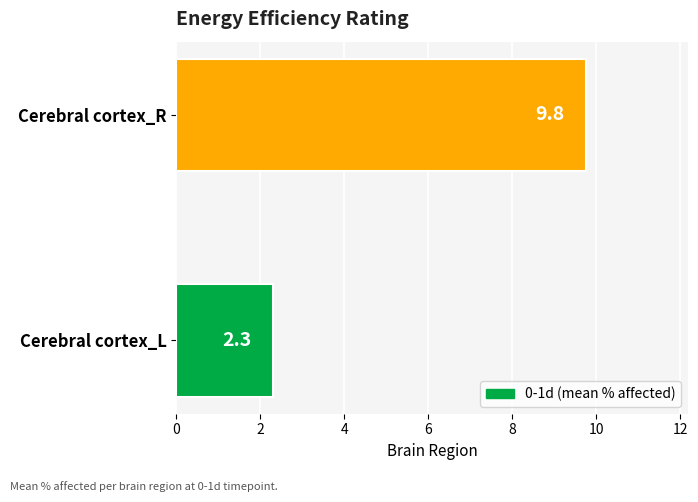

What is the smallest value displayed?

2.3